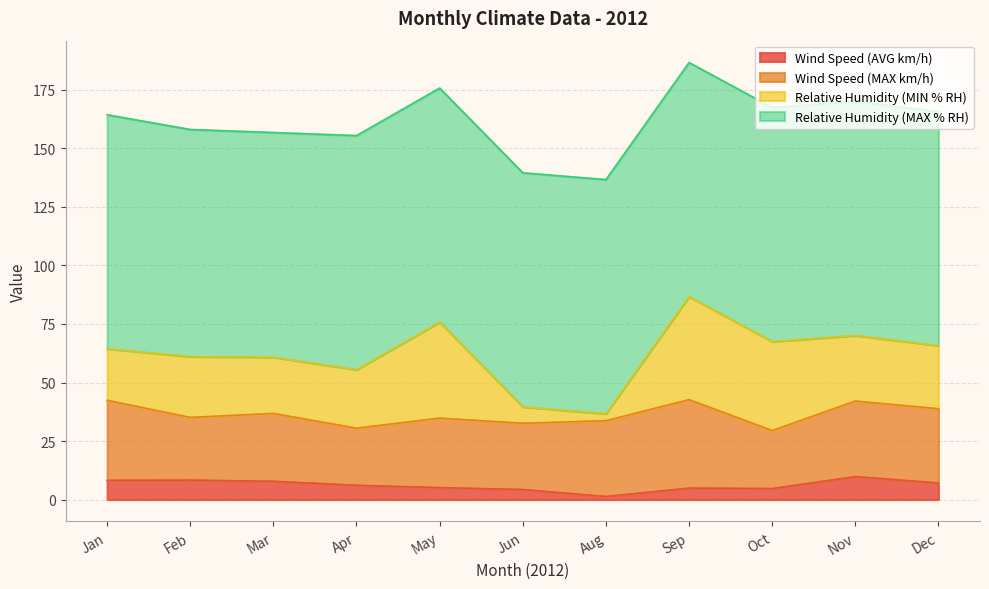

In Wind Speed (AVG km/h), how many points are lower than both neighbors (excluding endpoints)?

2